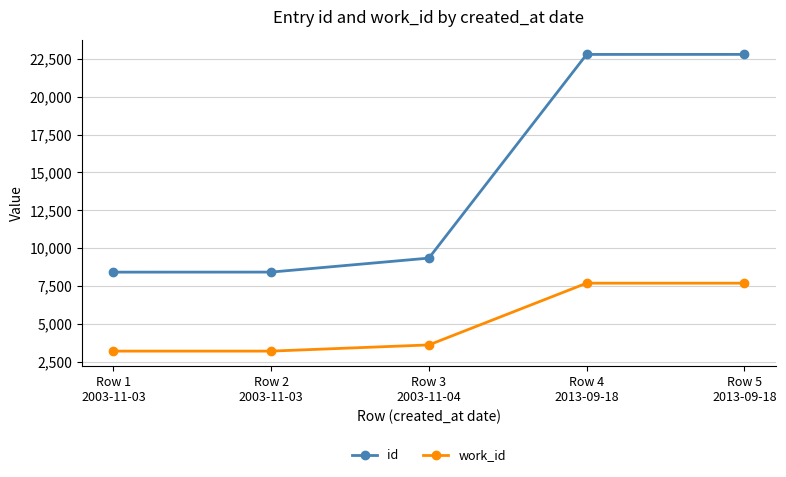

True or false: id and work_id cross at least once.

False